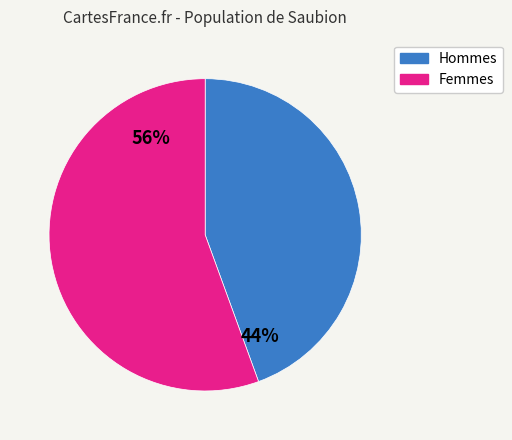

To the nearest percent, what is the average slice percentage?

50%